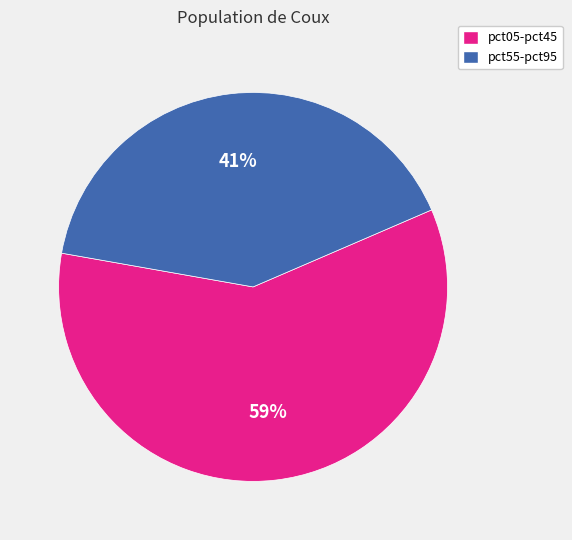

Is there a majority slice in this chart?

Yes